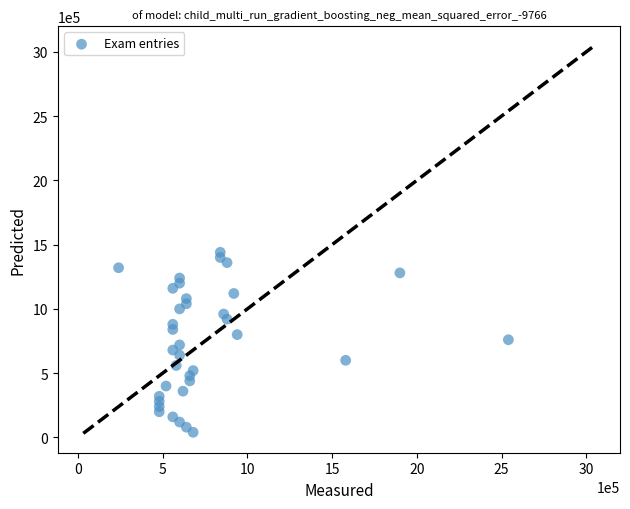

What is the range of Y values (max minus min)?

1400000